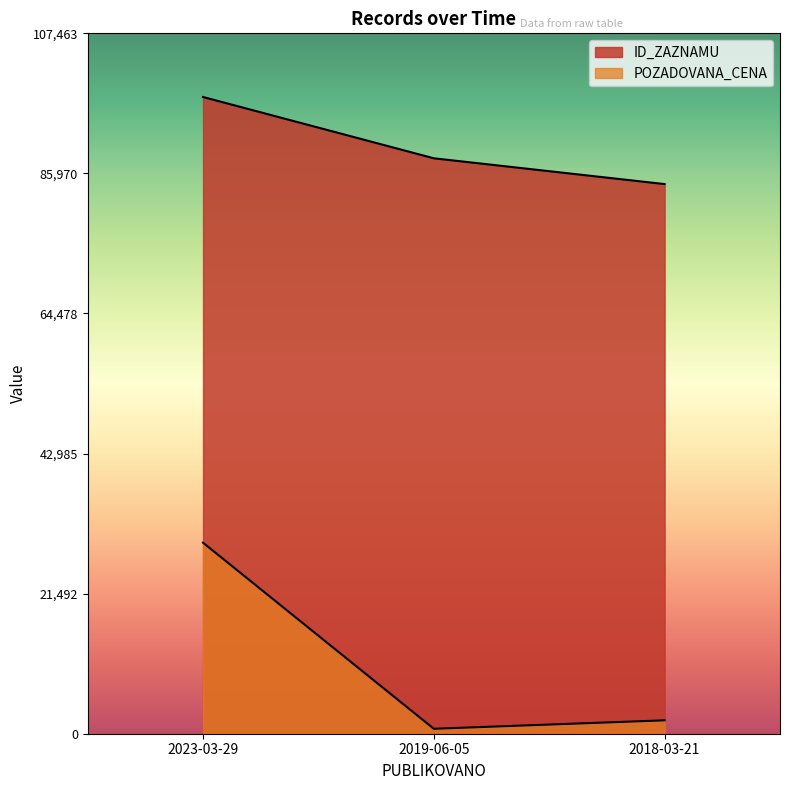

How many values in the POZADOVANA_CENA series are below 2057?

1